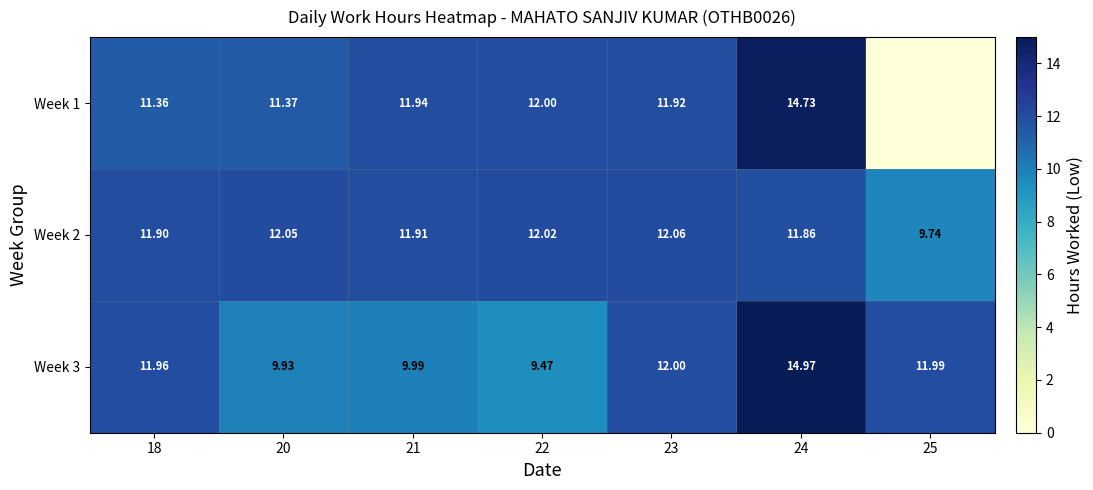

True or false: Week 3 has a value of 16.5 at 25.

False